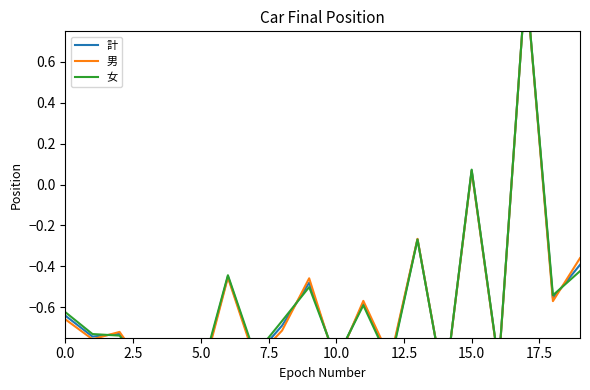

Rank the series by their average value, from highest to lowest.

女, 計, 男